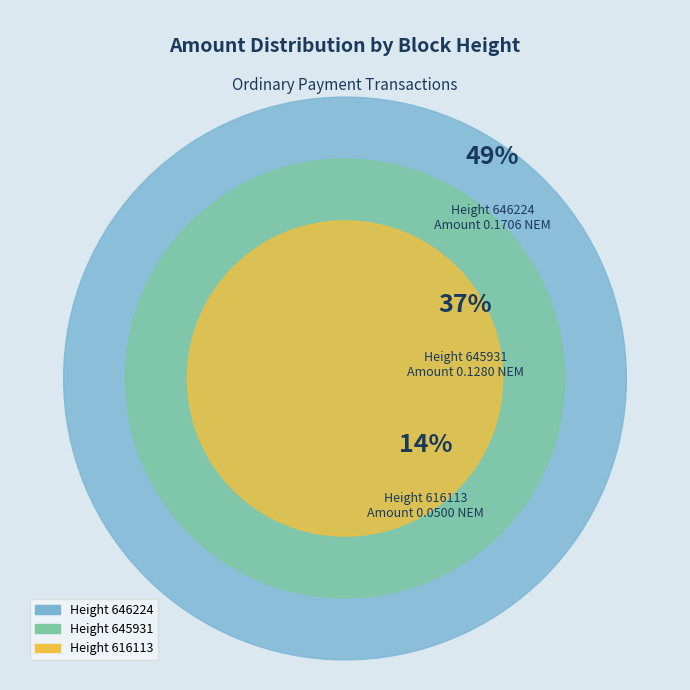

Rank the categories by value from lowest to highest.

616113, 645931, 646224